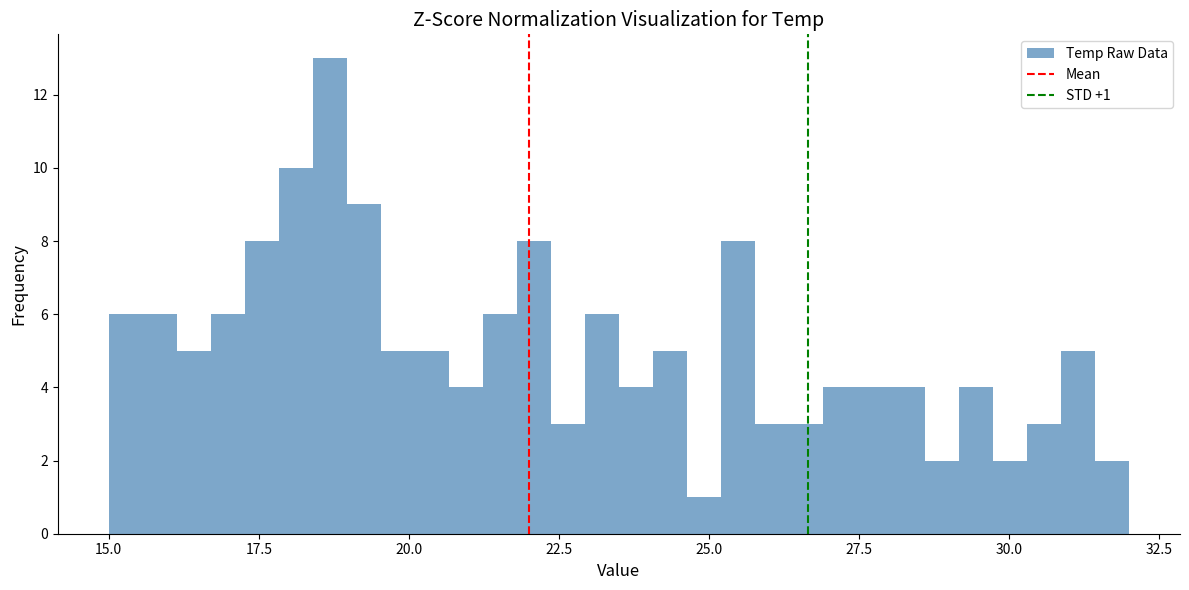

Around what value on the x-axis is the tallest bar? Give the approximate position of its centre, as read against the axis.

18.5